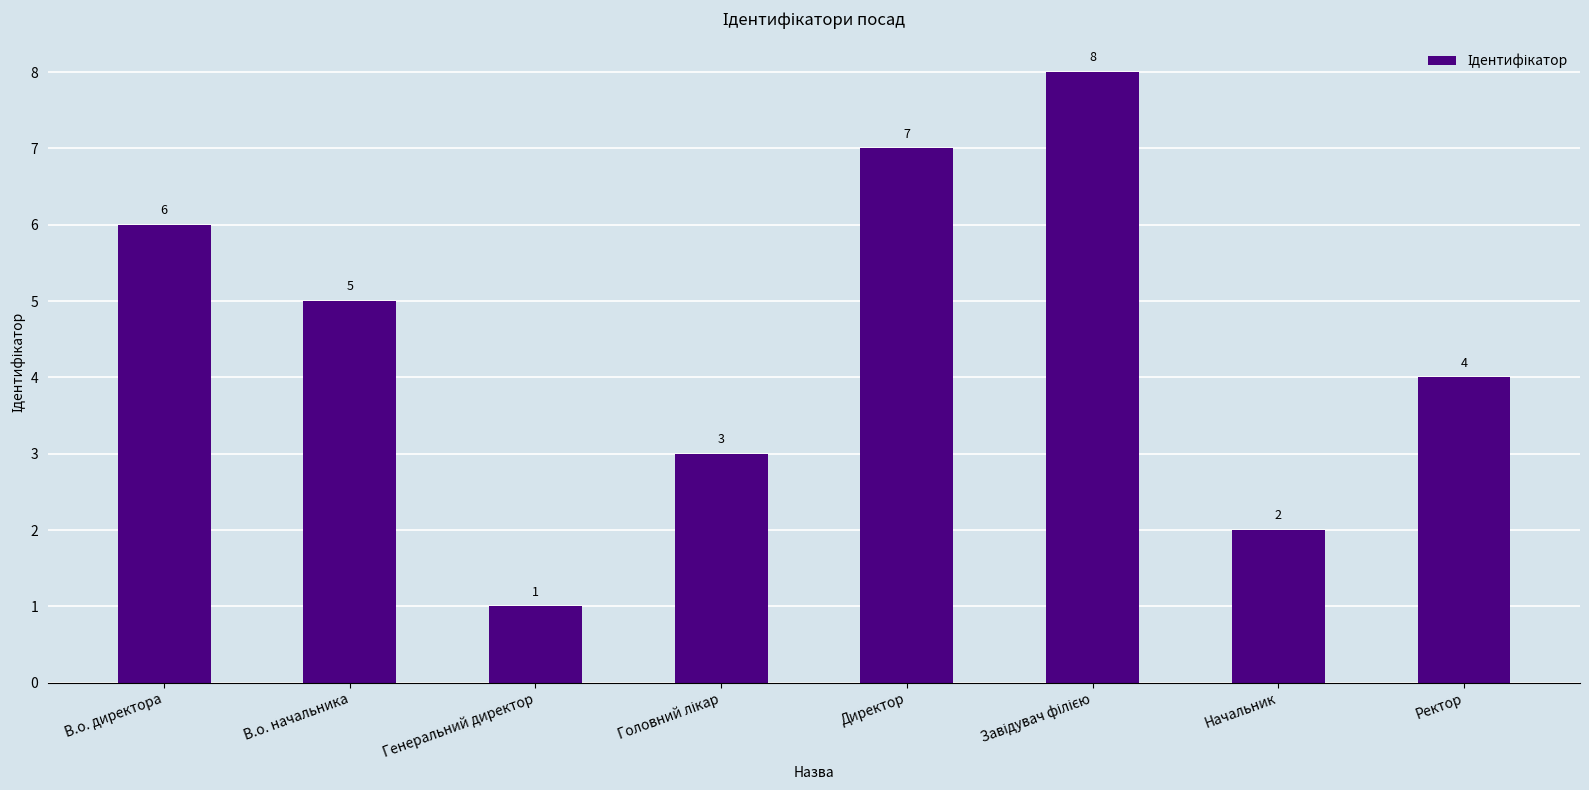

Does the chart contain any negative values?

No